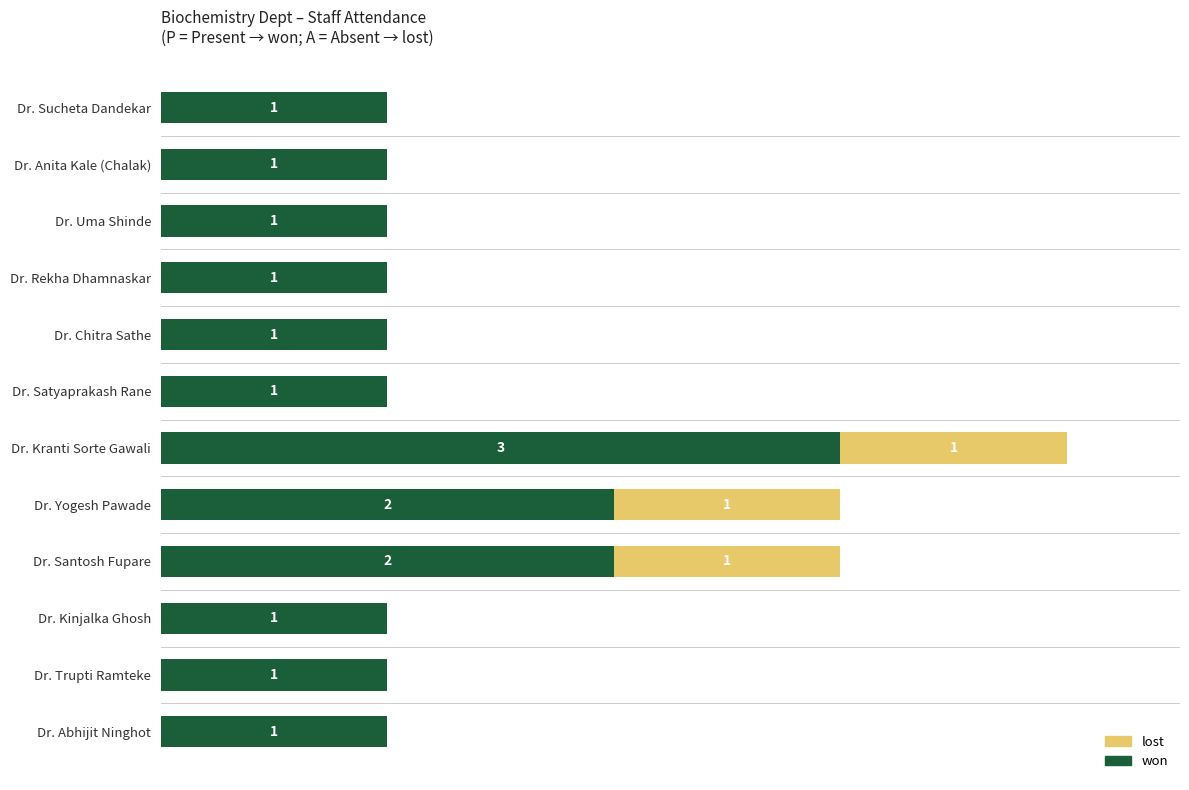

At which category is the sum across all series the highest?

Dr. Kranti Sorte Gawali